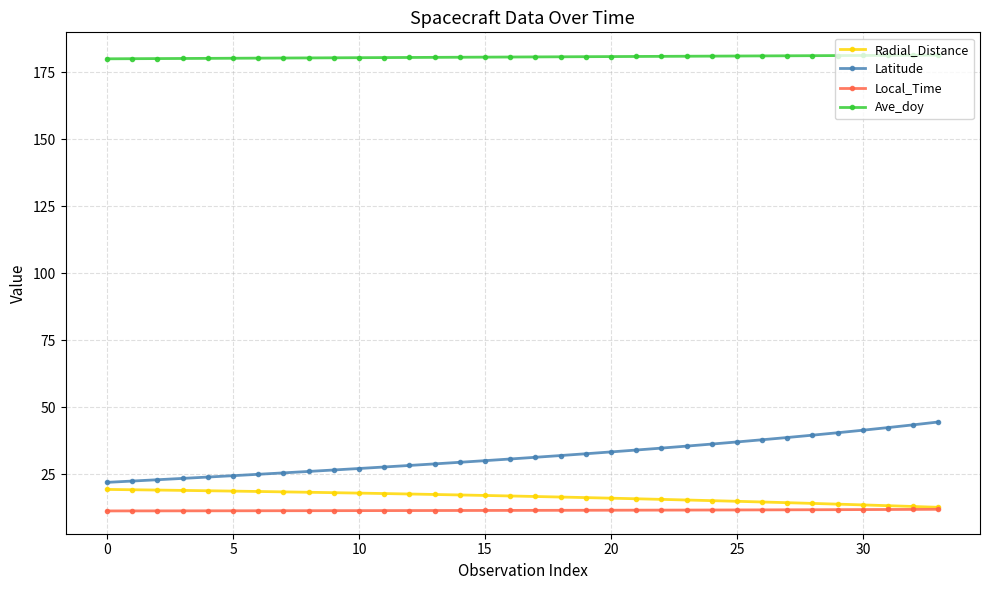

What is the sum of all Radial_Distance values?

559.9